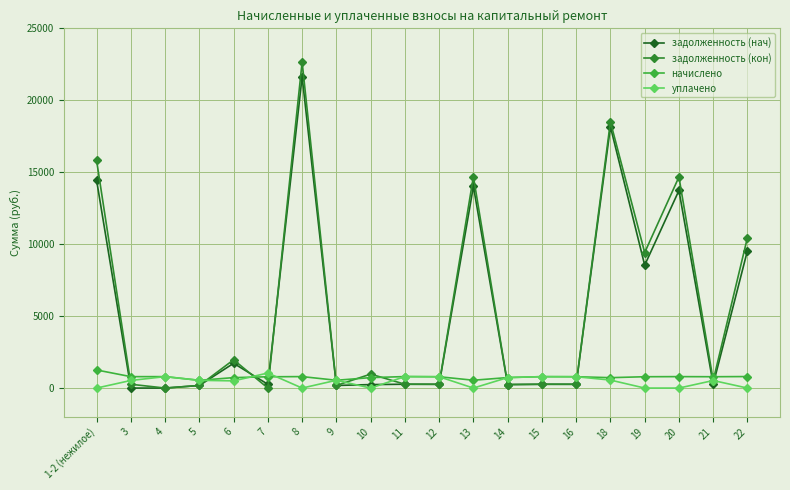

True or false: задолженность (нач) and начислено intersect in this chart.

True